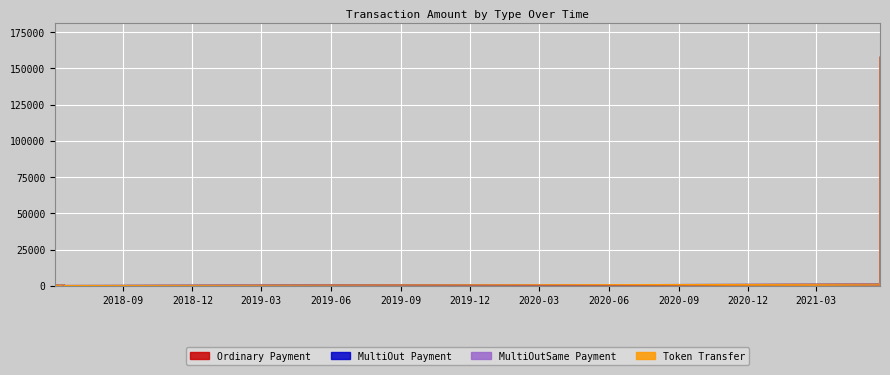

How many interior local valleys does the MultiOut Payment series have?

4